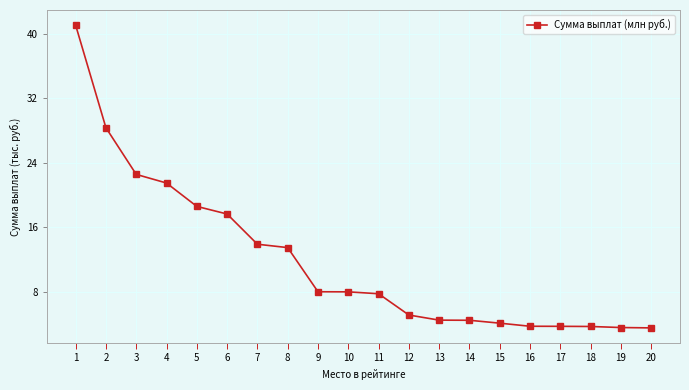

Is it true that the value at 10 is 11.2?

False